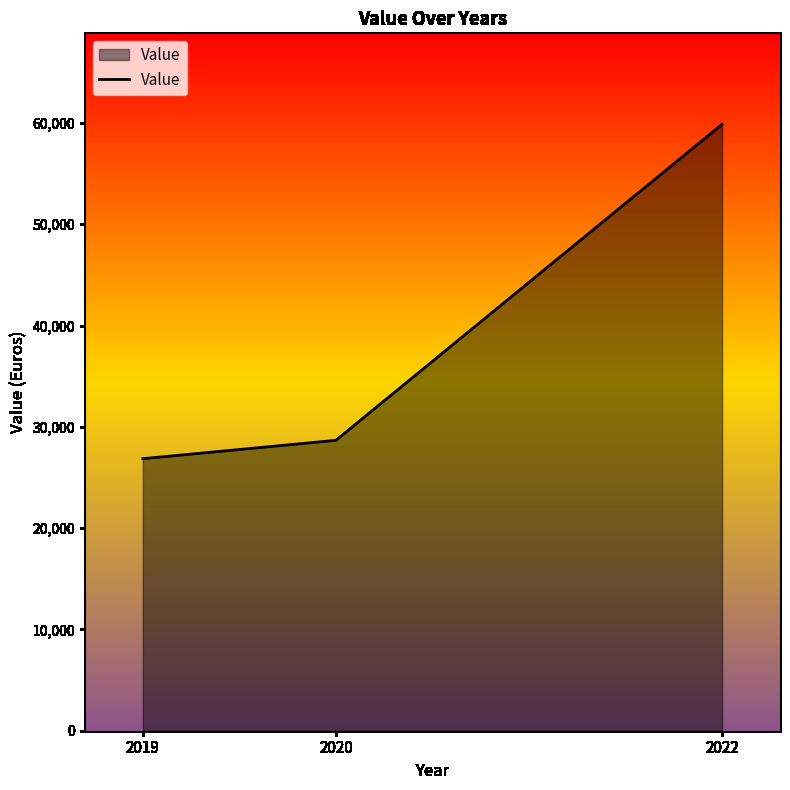

How many series are shown in this chart?

1